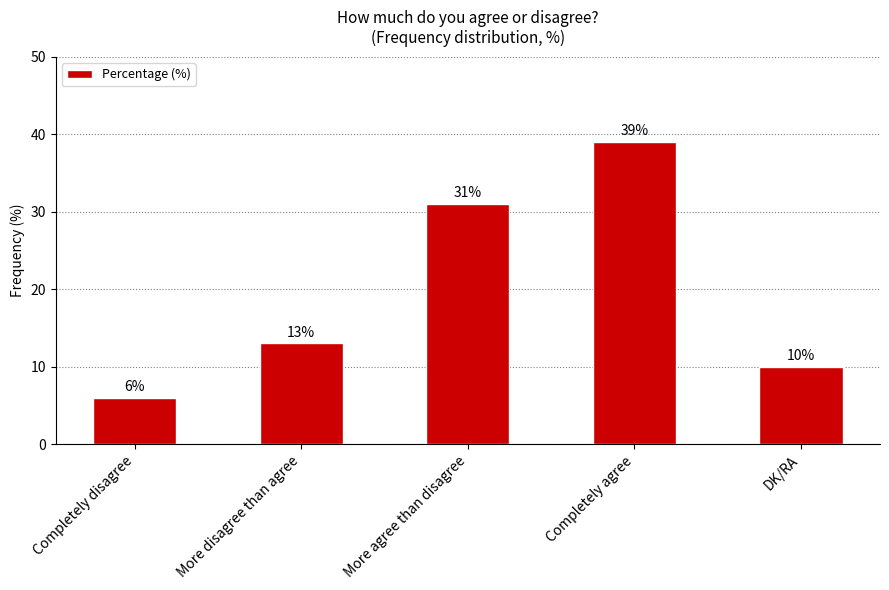

Reading right to left, extract all data points from this chart.

10	39	31	13	6